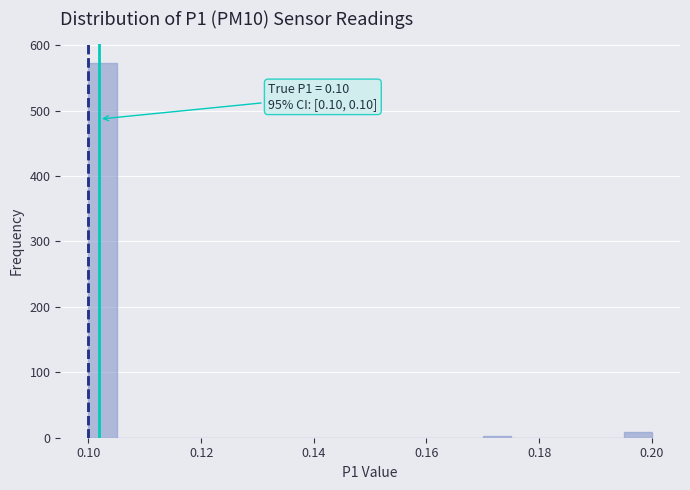

Around what value on the x-axis is the tallest bar? Give the approximate position of its centre, as read against the axis.

0.102